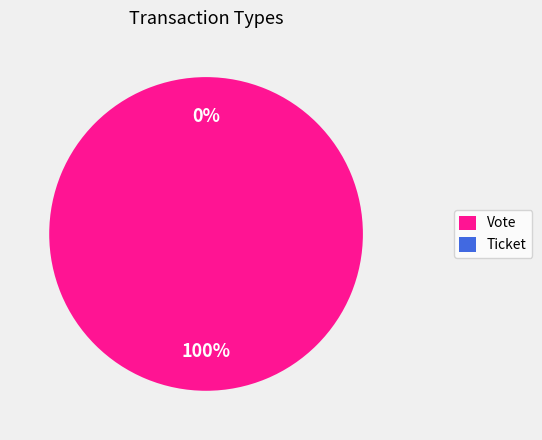

To the nearest percent, what is the difference between the Vote and Ticket slice percentages?

100%